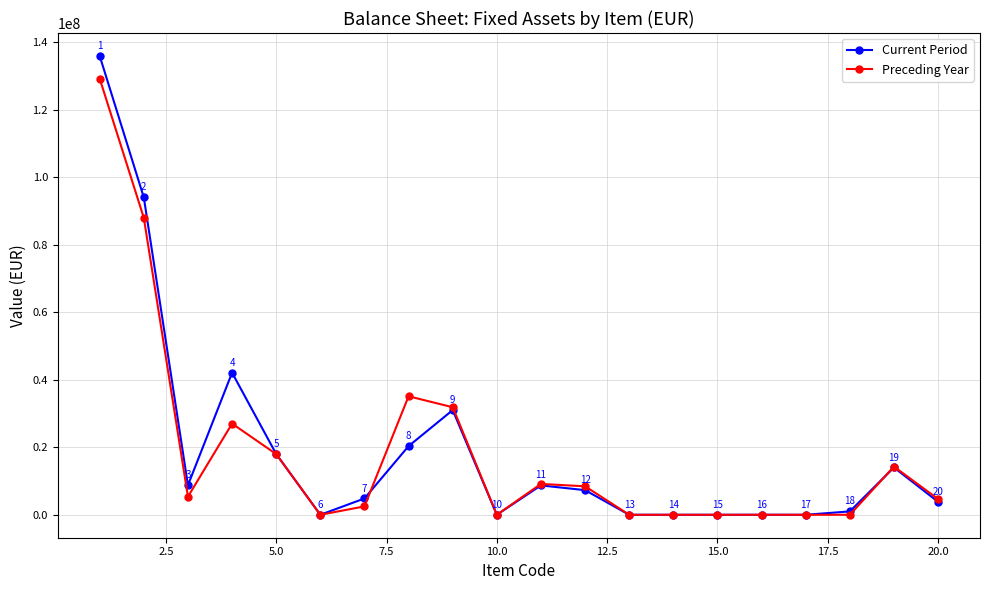

What is the value of the Current Period point at the 2nd from the left?

94037782